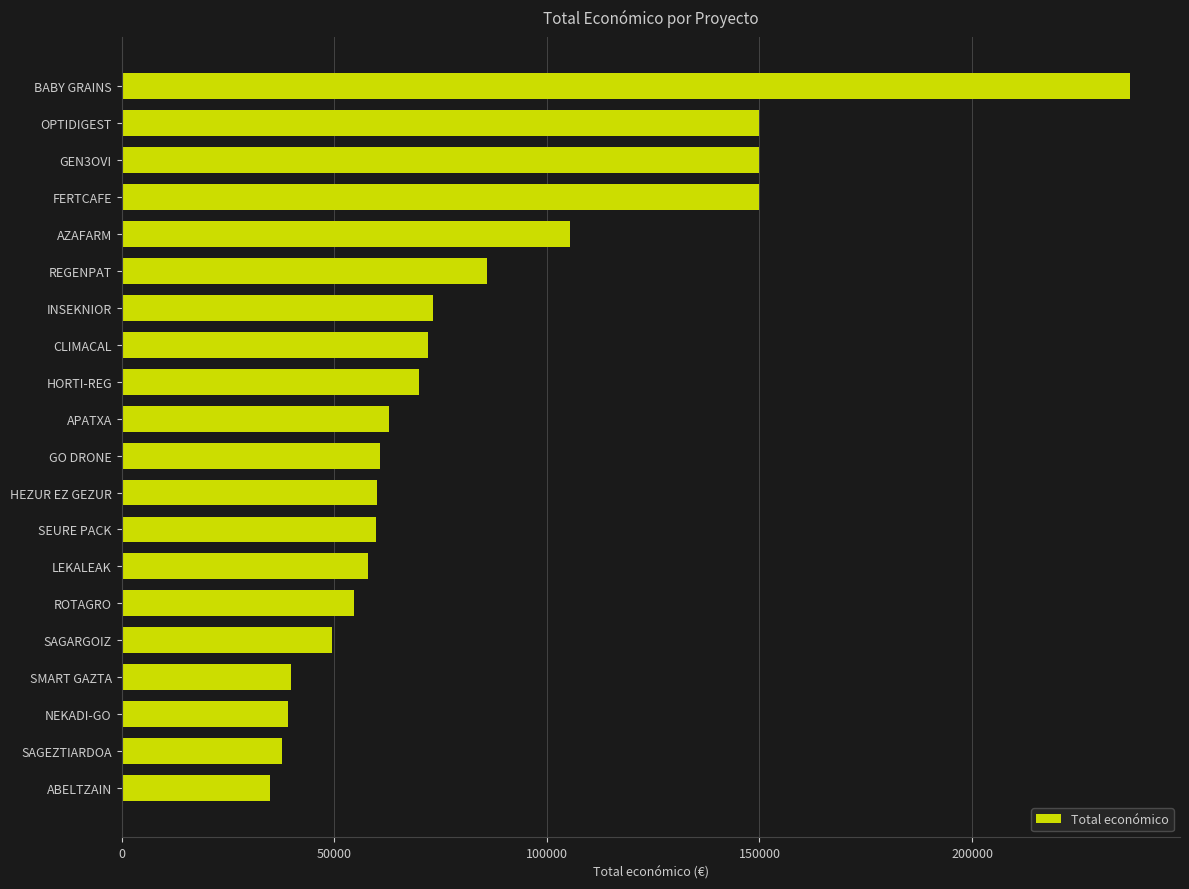

What is the difference between the maximum and minimum values?

202063